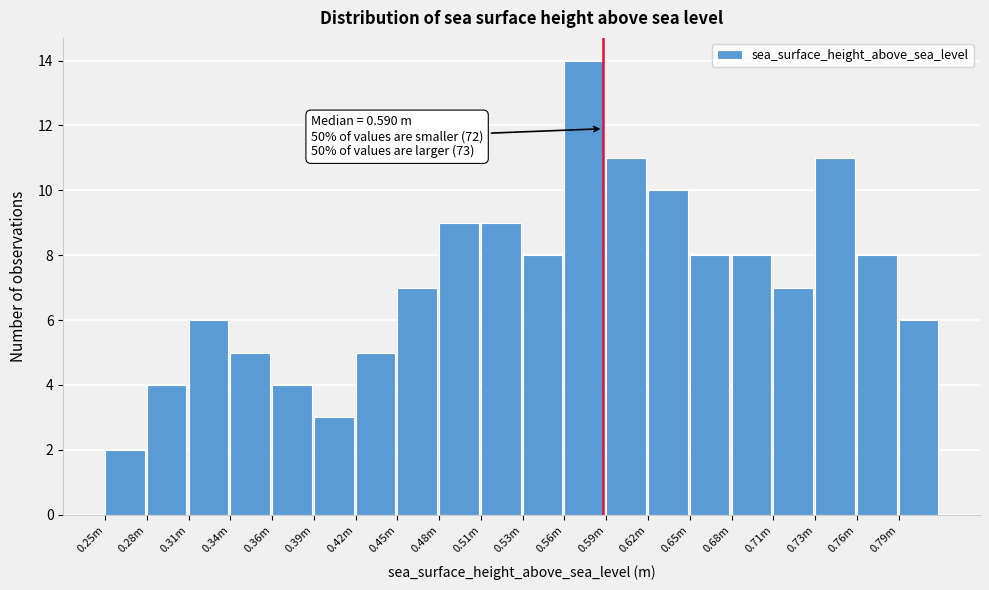

Reading right to left, what are all the values shown in this chart?

6	8	11	7	8	8	10	11	14	8	9	9	7	5	3	4	5	6	4	2